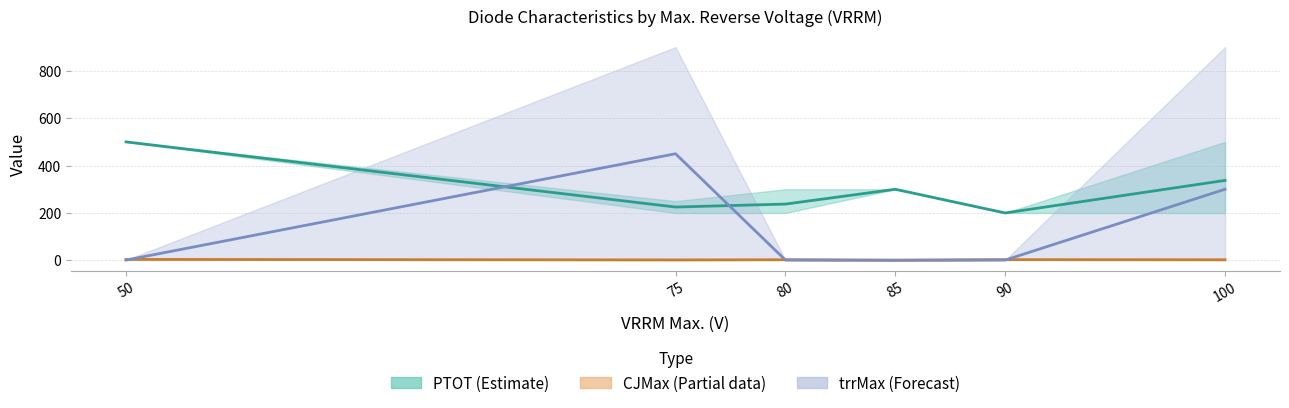

Is the value of trrMax×0.3 mean at 85 greater than the value of CJMax mean at 50?

No